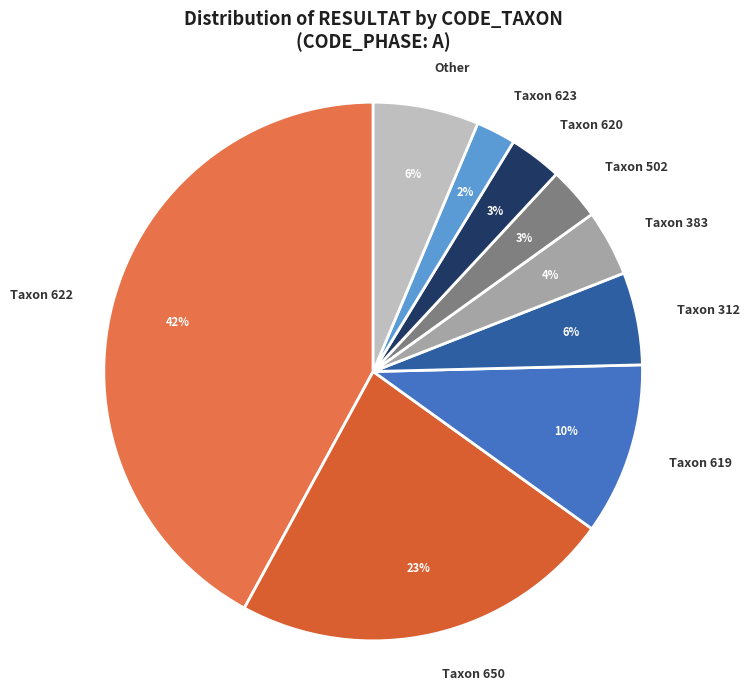

To the nearest percent, what is the average slice percentage?

11%